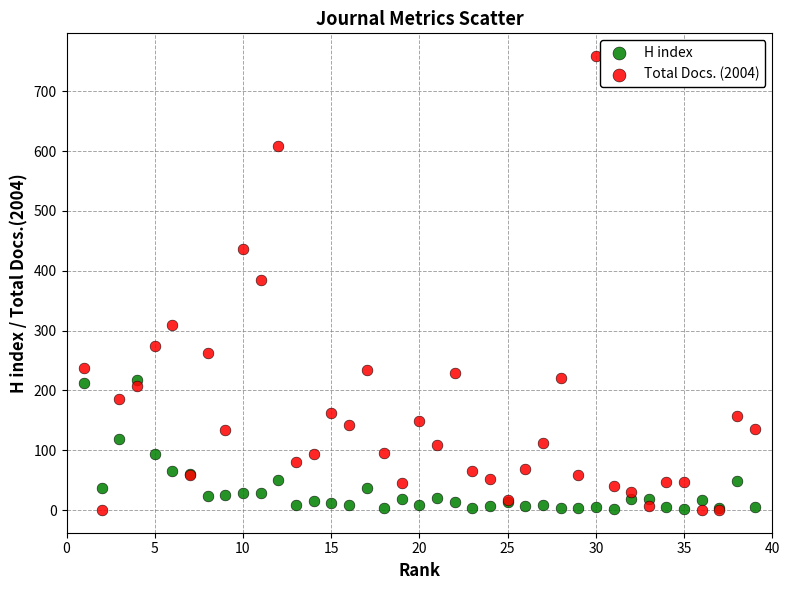

What is the X range (max minus min) for the scatter plot?

38